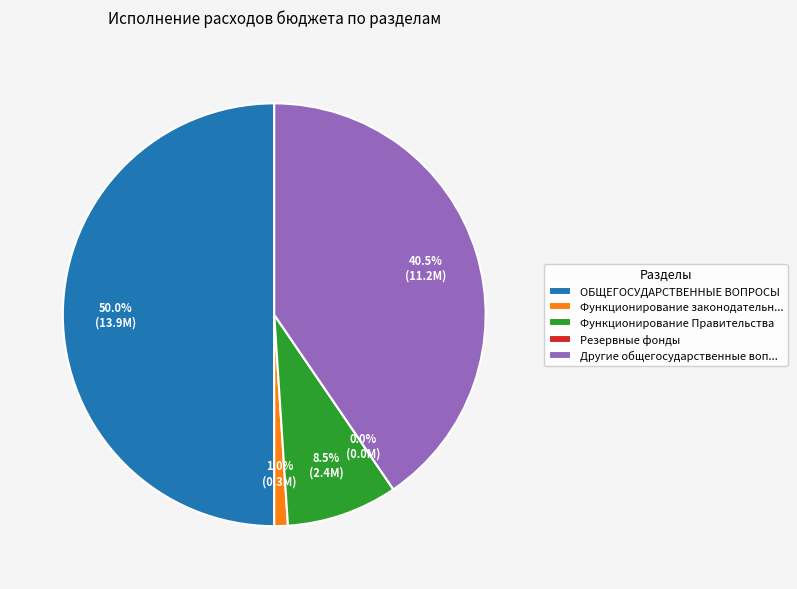

Which category has the biggest portion of the pie?

ОБЩЕГОСУДАРСТВЕННЫЕ ВОПРОСЫ